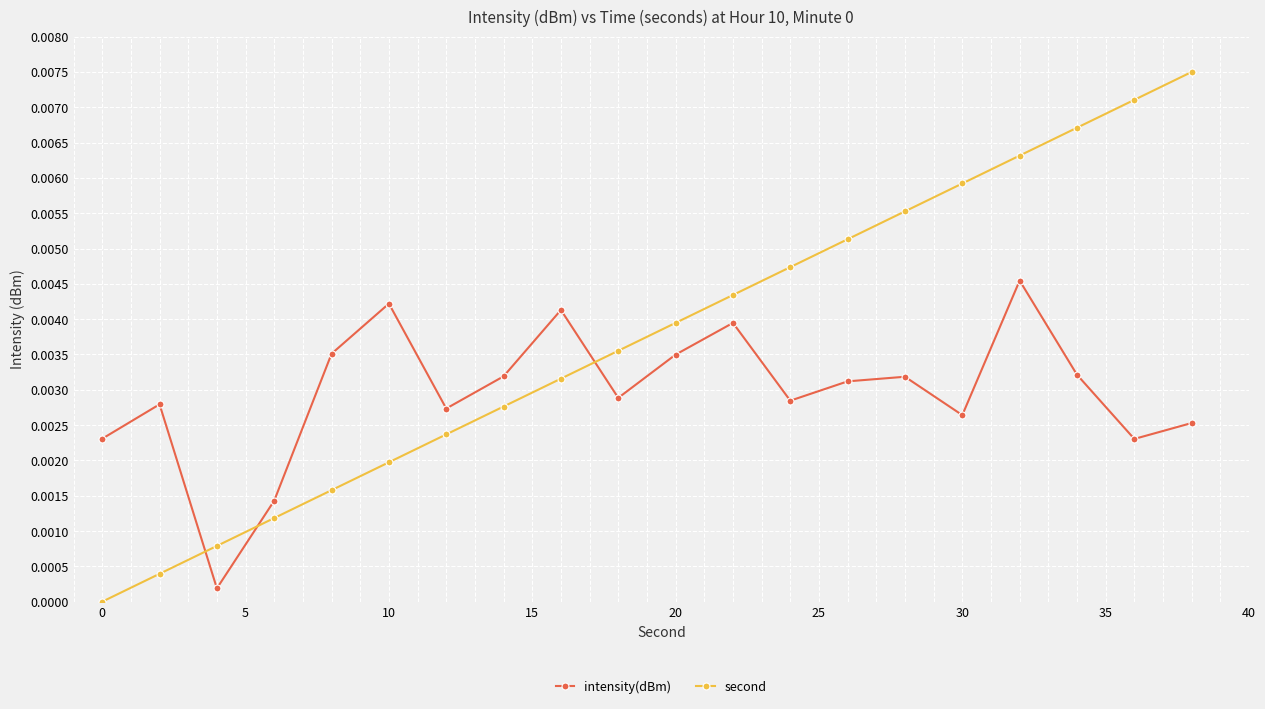

Which series has the widest spread of values?

second